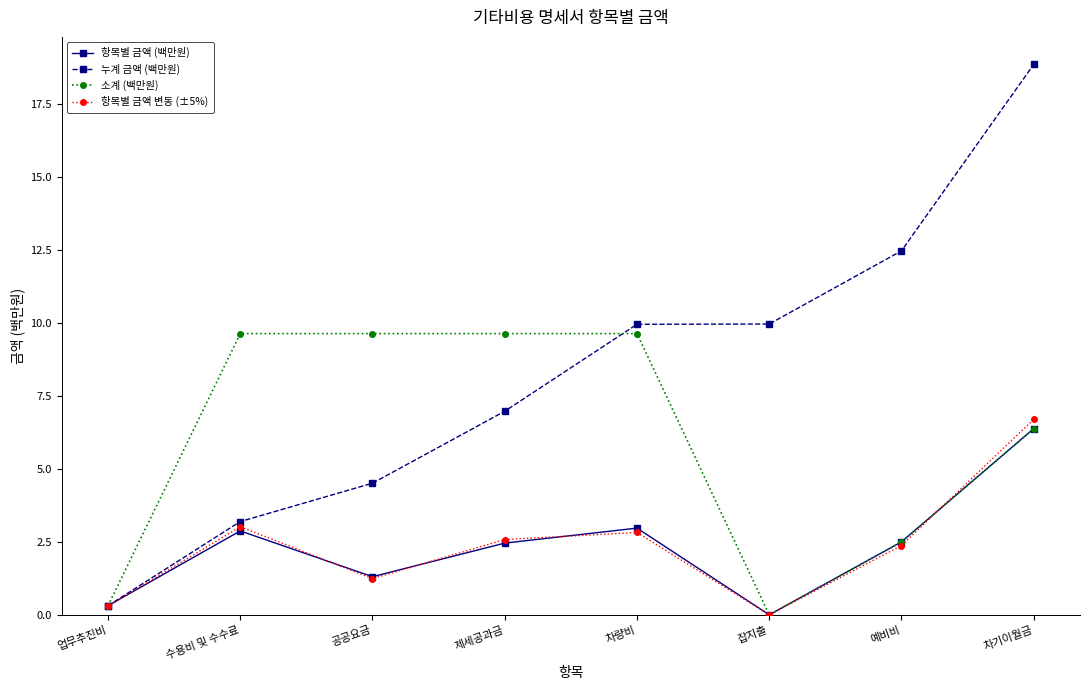

What is the label of the 3rd point from the left?

공공요금